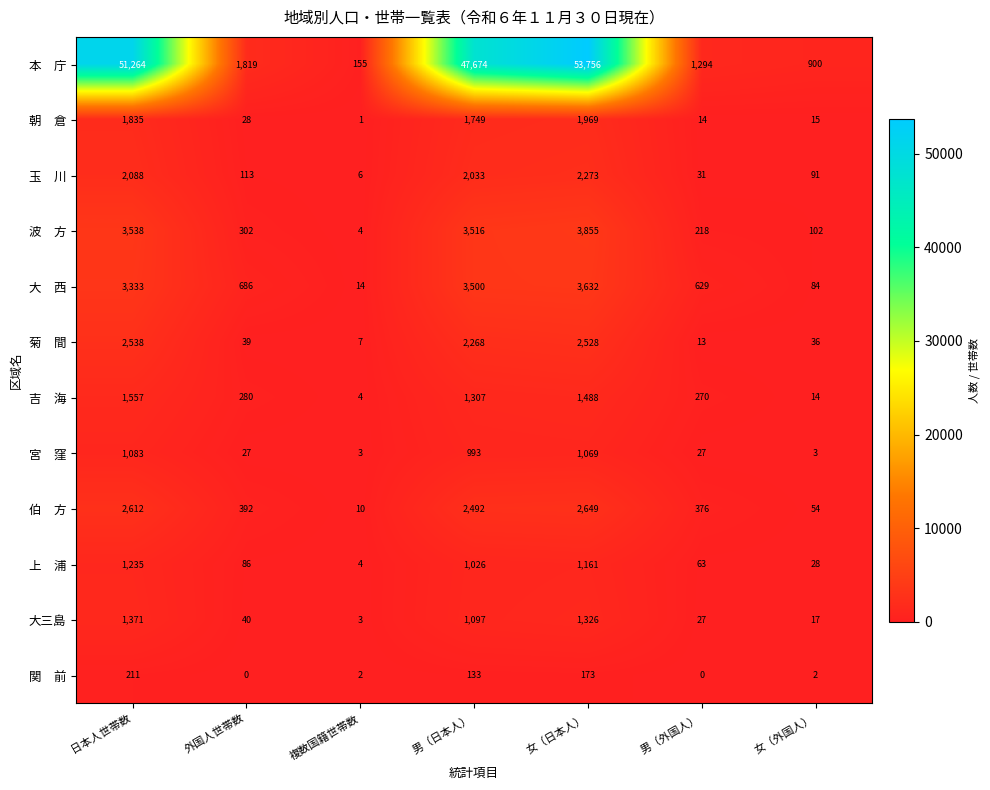

What is the maximum value shown in the chart?

53756